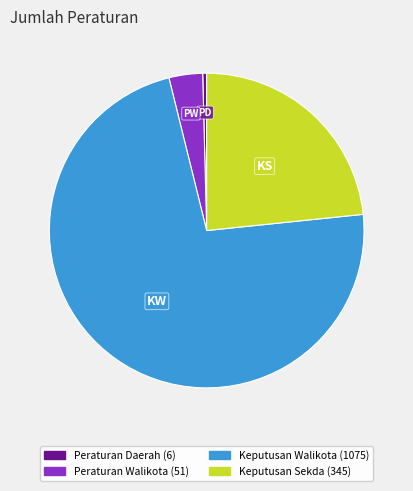

Which slice is the smallest?

Peraturan Daerah